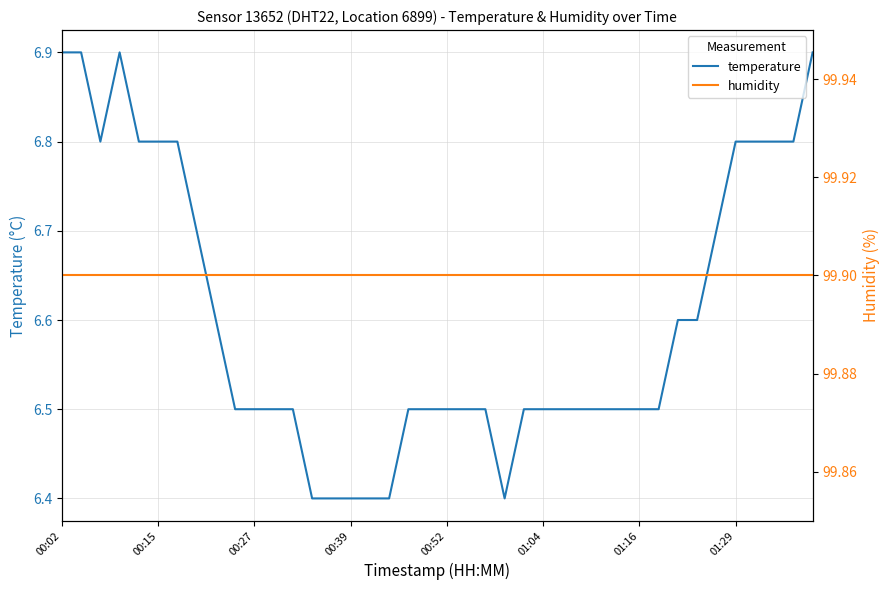

True or false: temperature and humidity cross at least once.

False